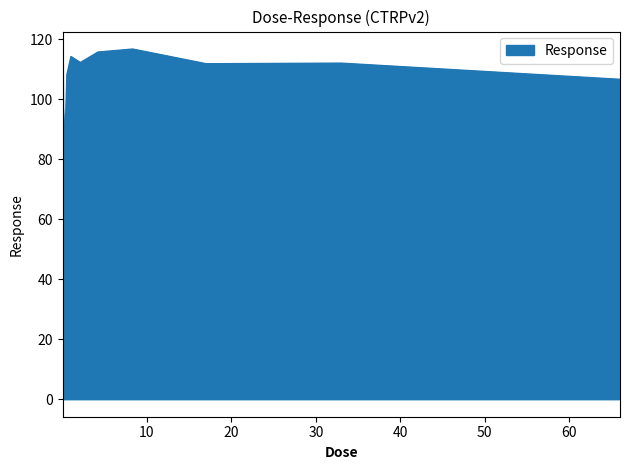

How many lines are shown in the chart?

1